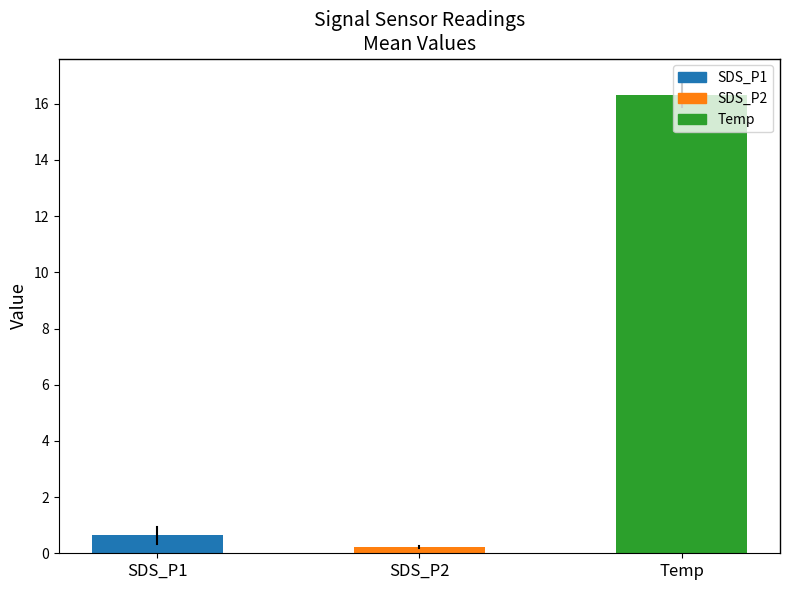

What value does the data have at Temp?

16.3